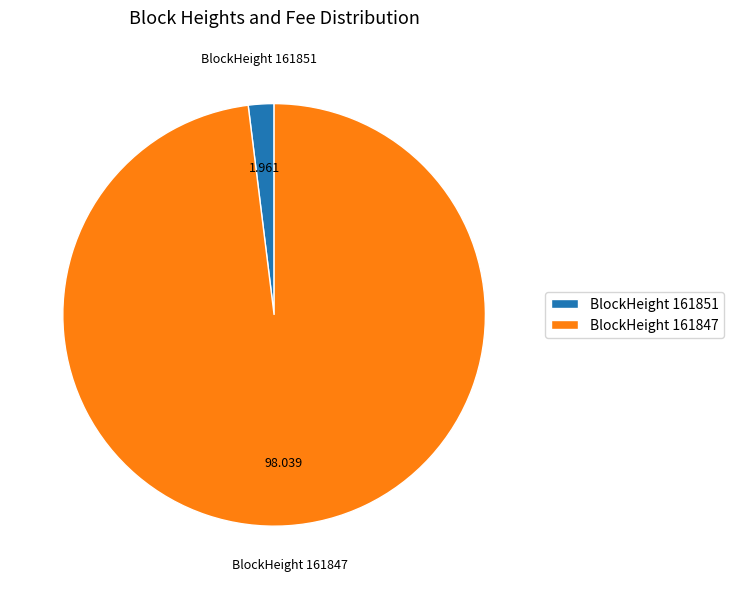

Is BlockHeight 161847 the majority of the pie?

Yes